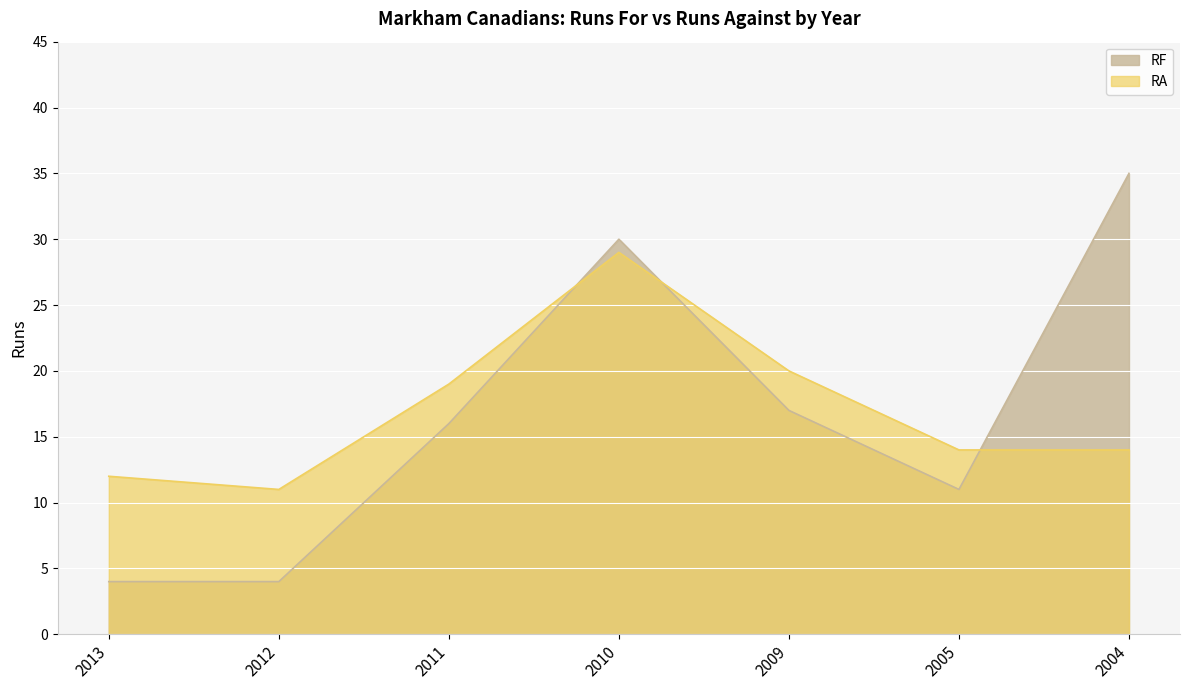

How many times do RA and RF cross each other?

3